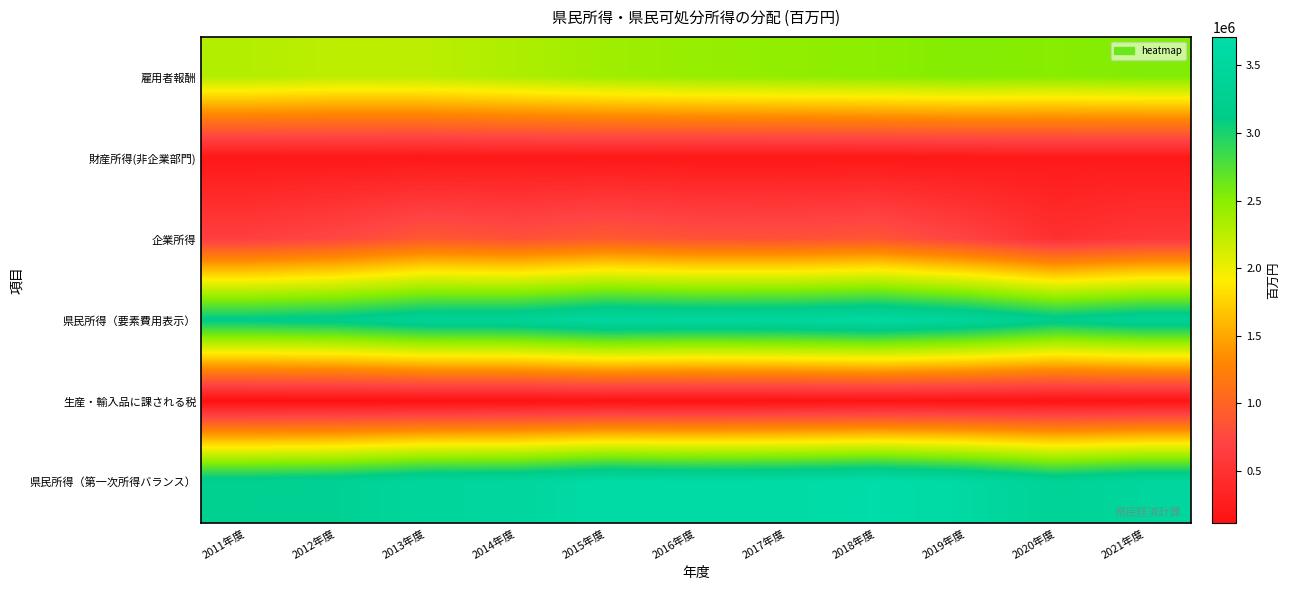

Reading left to right, extract all data points from this chart.

雇用者報酬: 2011年度=2294547	2012年度=2244916	2013年度=2251121	2014年度=2319408	2015年度=2393079	2016年度=2434269	2017年度=2460145	2018年度=2488076	2019年度=2527121	2020年度=2506096	2021年度=2541024
財産所得(非企業部門): 2011年度=194817	2012年度=206117	2013年度=198948	2014年度=208429	2015年度=206698	2016年度=198762	2017年度=198795	2018年度=197828	2019年度=207894	2020年度=220242	2021年度=214353
企業所得: 2011年度=656370	2012年度=744818	2013年度=895608	2014年度=834996	2015年度=910424	2016年度=843868	2017年度=833362	2018年度=876389	2019年度=699313	2020年度=482697	2021年度=578398
県民所得（要素費用表示）: 2011年度=3145734	2012年度=3195850	2013年度=3345677	2014年度=3362833	2015年度=3510200	2016年度=3476899	2017年度=3492301	2018年度=3562293	2019年度=3434328	2020年度=3209035	2021年度=3333776
生産・輸入品に課される税: 2011年度=116008	2012年度=114442	2013年度=122538	2014年度=127998	2015年度=142945	2016年度=133758	2017年度=142826	2018年度=147616	2019年度=146538	2020年度=144332	2021年度=153935
県民所得（第一次所得バランス）: 2011年度=3261741	2012年度=3310292	2013年度=3468215	2014年度=3490832	2015年度=3653145	2016年度=3610657	2017年度=3635127	2018年度=3709909	2019年度=3580866	2020年度=3353367	2021年度=3487711